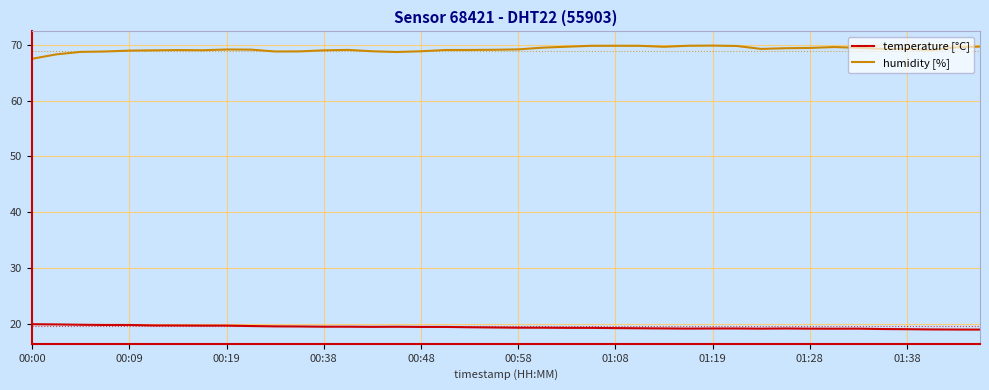

What is the lowest value of the temperature [°C] series?

18.9